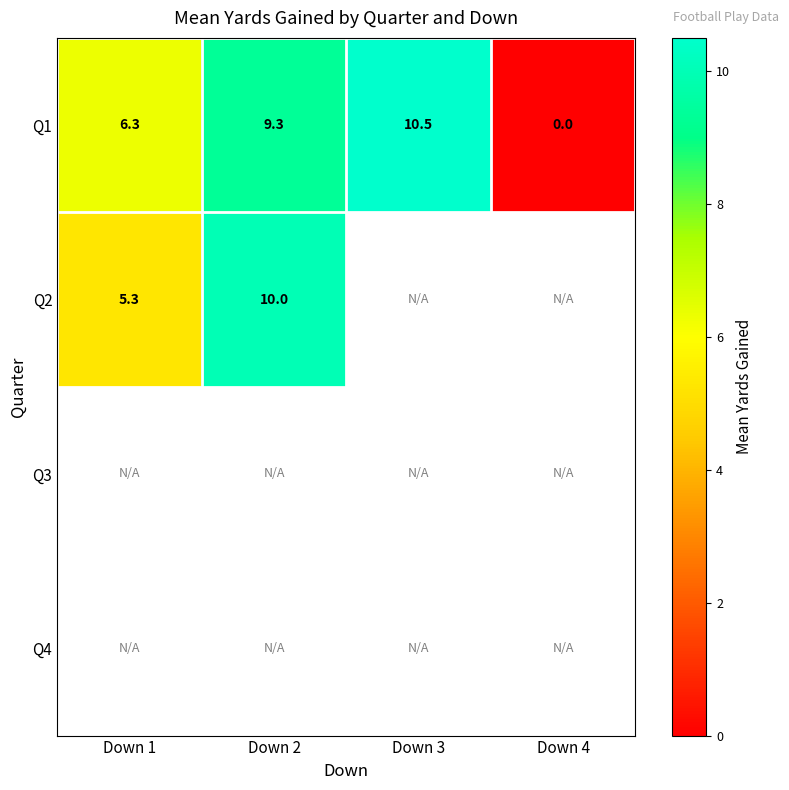

What is the maximum value shown in the chart?

10.5